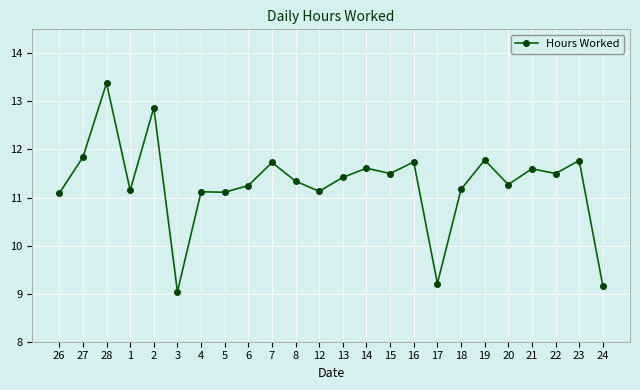

What is the change in value from 5 to 18?

+0.1